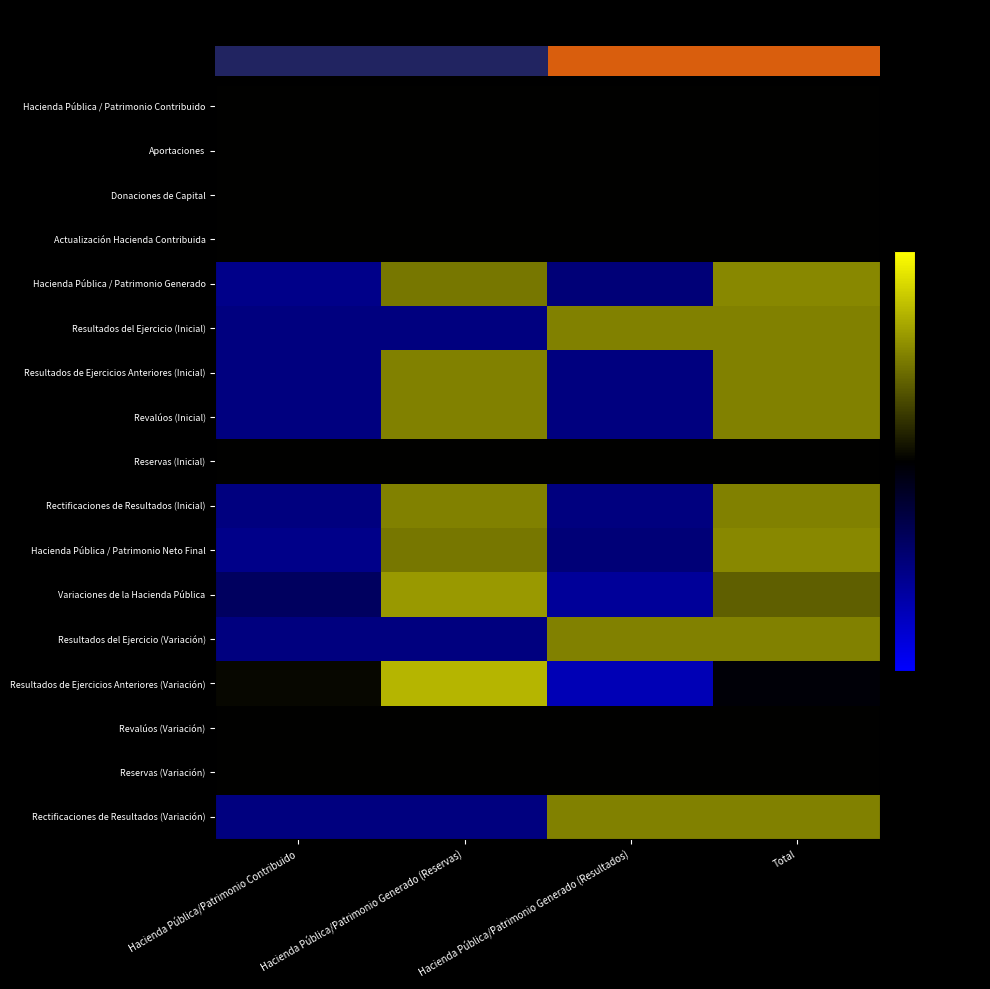

What is the greatest value displayed?

1.4